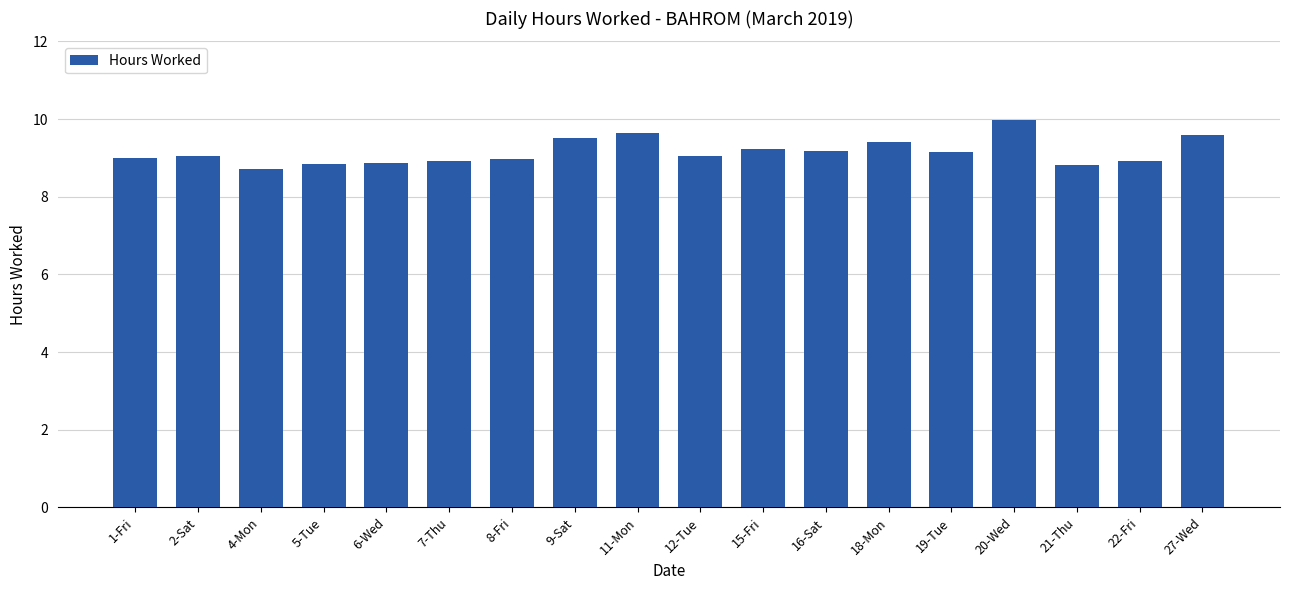

What is the average value?

9.2